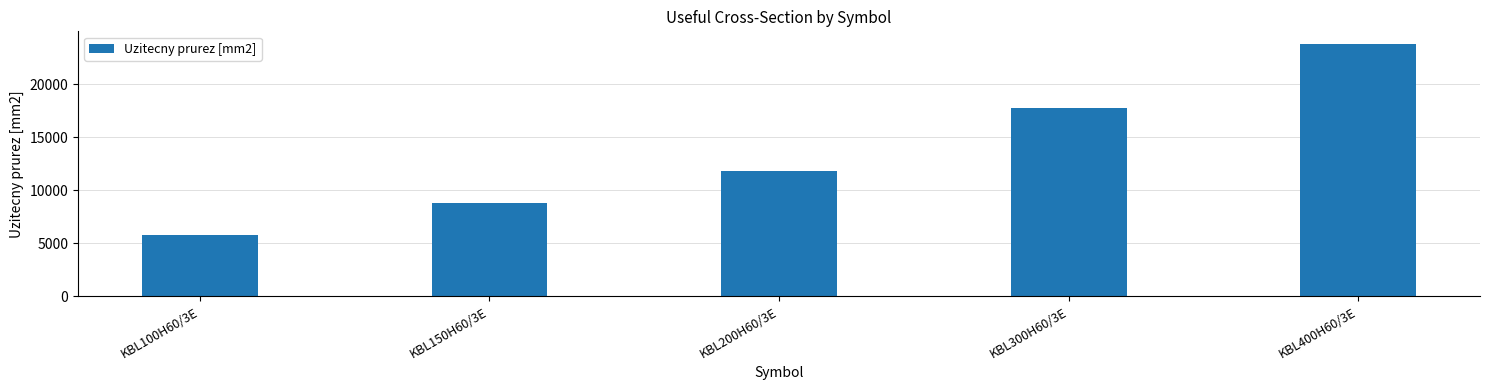

Reading left to right, extract all data points from this chart.

KBL100H60/3E=5800	KBL150H60/3E=8800	KBL200H60/3E=11800	KBL300H60/3E=17800	KBL400H60/3E=23800